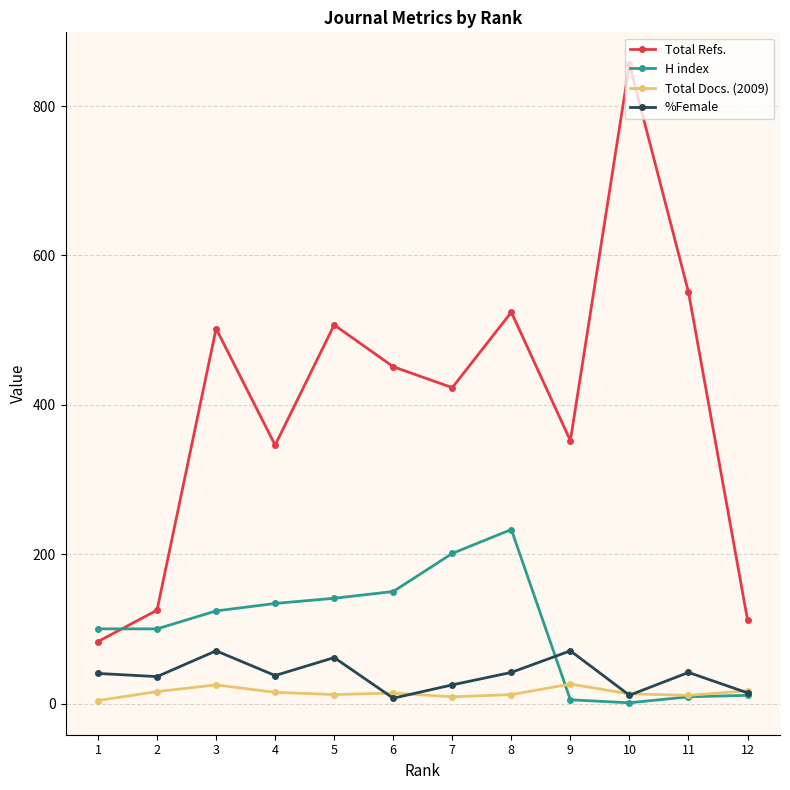

How many interior local valleys does the Total Refs. series have?

3